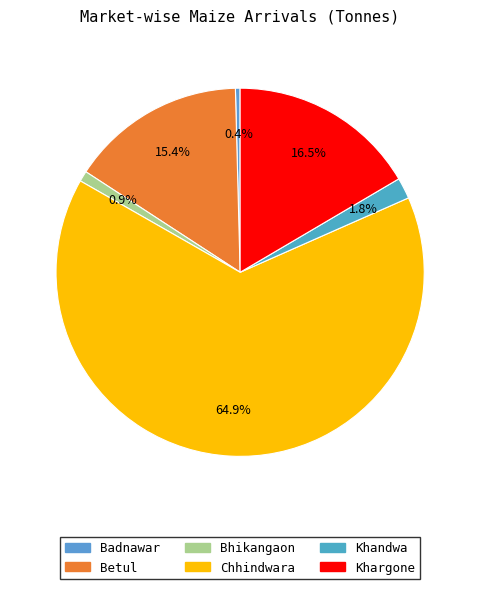

How many slices are in this pie chart?

6